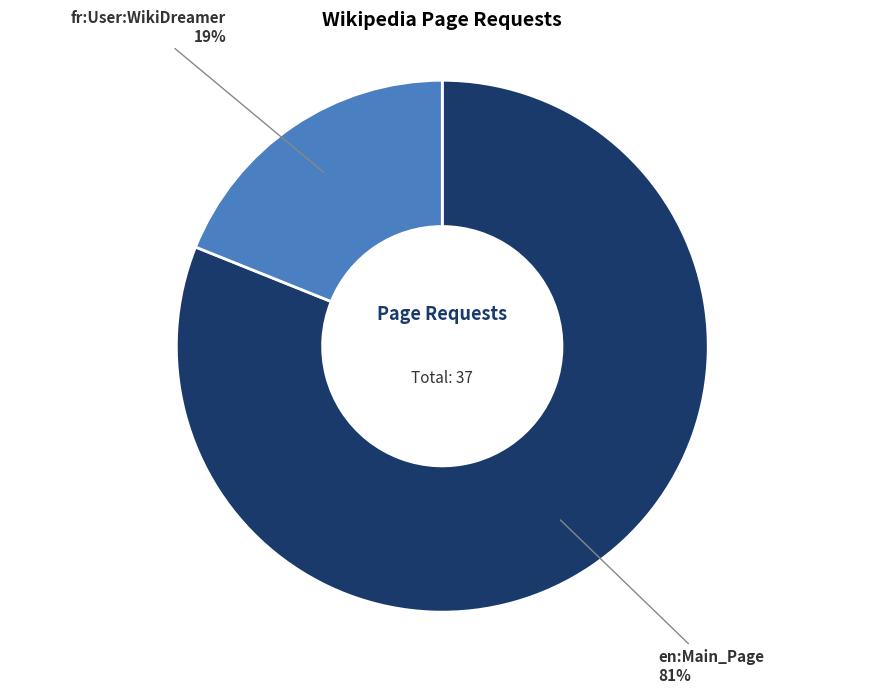

What is the smallest slice in the pie chart?

fr:User:WikiDreamer